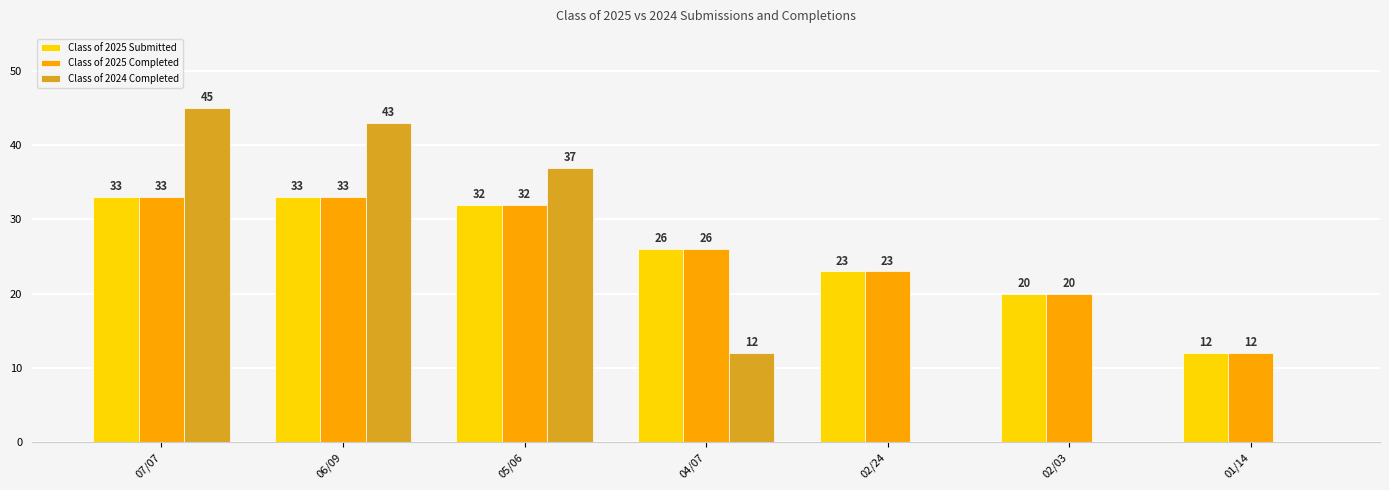

What is the total value across all series at 02/03?

40